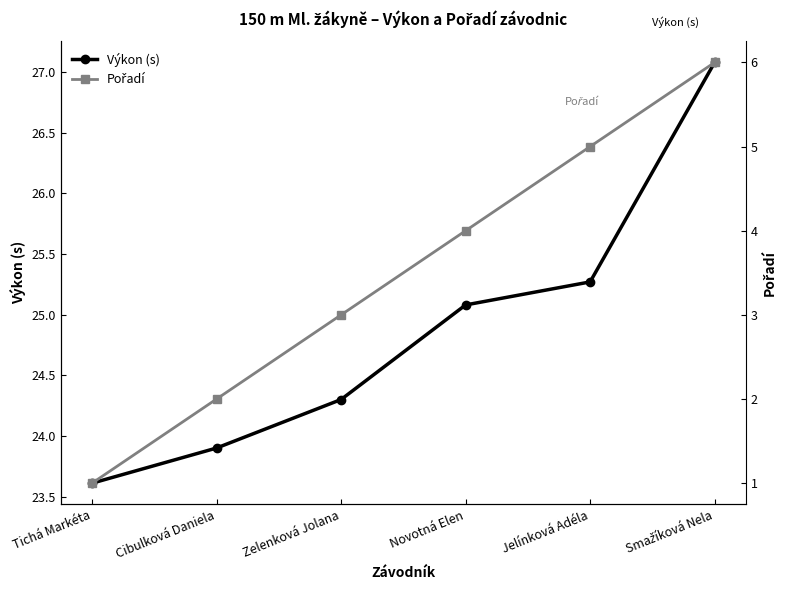

True or false: Pořadí and Výkon (s) intersect in this chart.

False